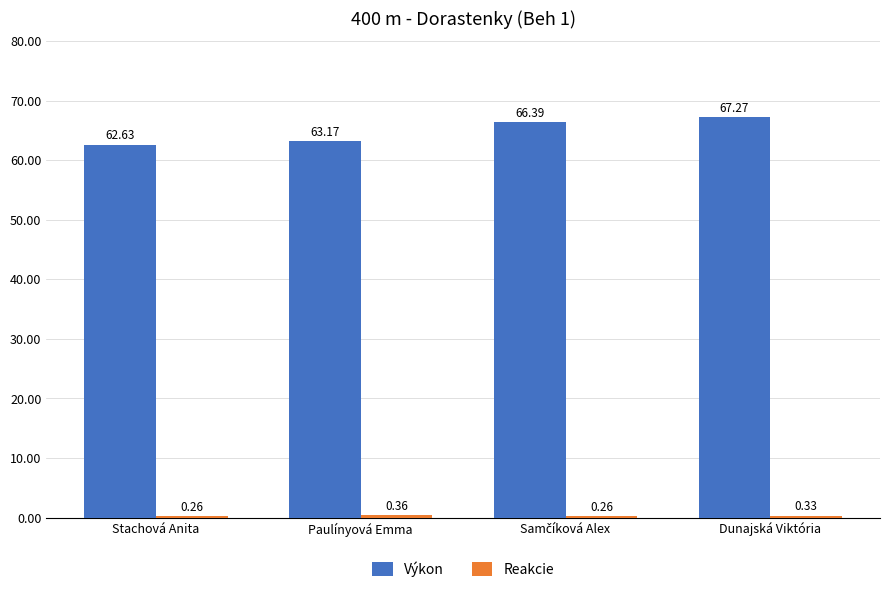

Which category has the highest value across all series?

Dunajská Viktória